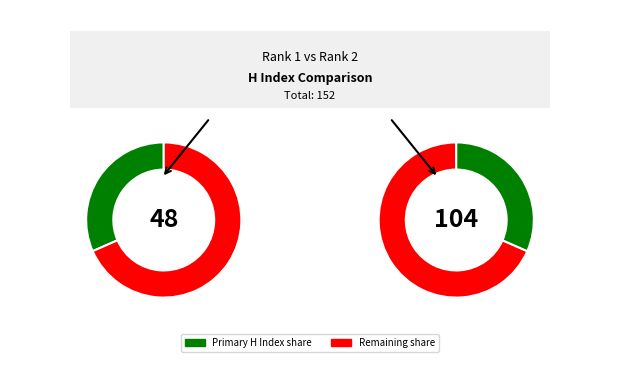

Combined, what portion of the pie is International Journal for Engineering Modelling (Rank 2) and Mathematical Inequalities and Applications (Rank 1)?

100.0%